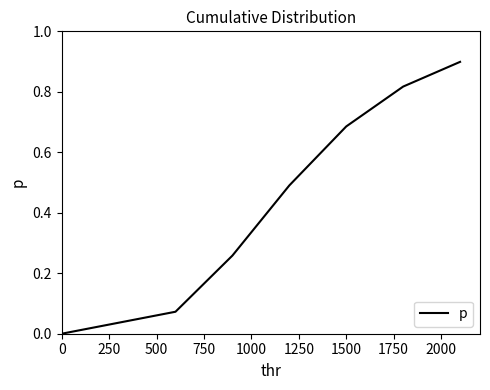

What is the maximum value shown in the chart?

0.9